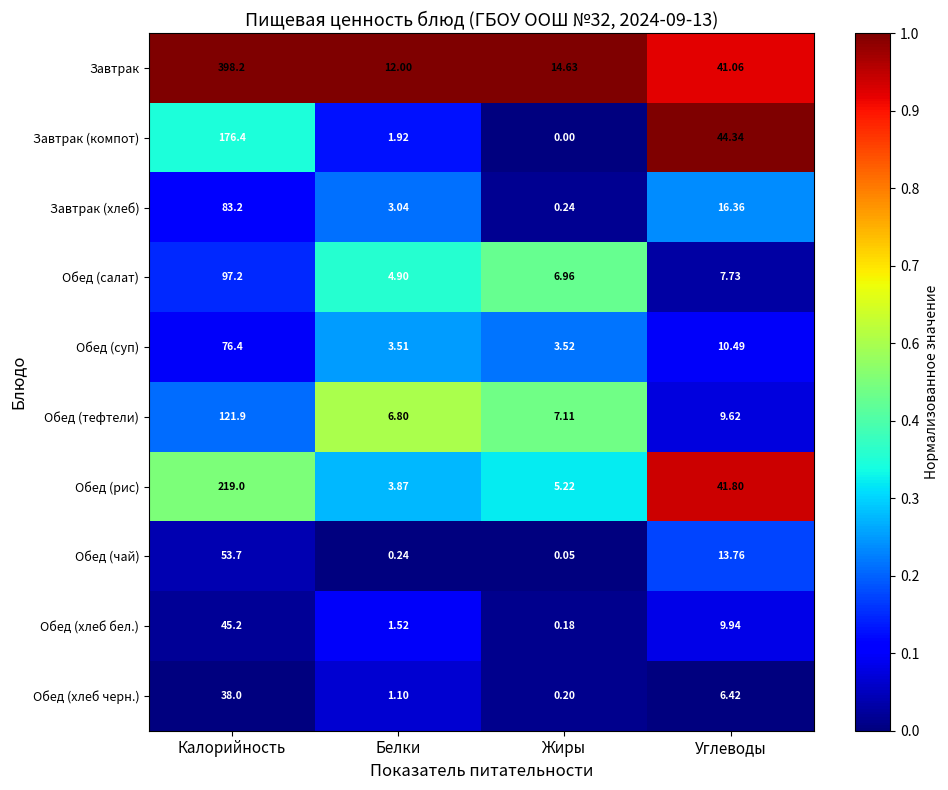

Which label corresponds to the smallest value in the chart?

Жиры